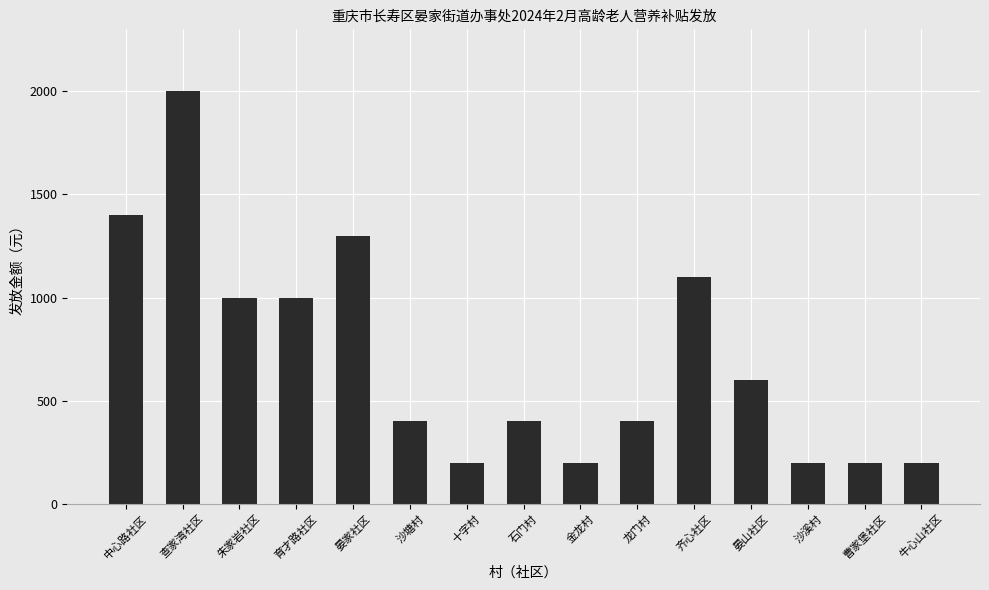

What is the ratio of the value at 查家湾社区 to the value at 石门村?

5.0